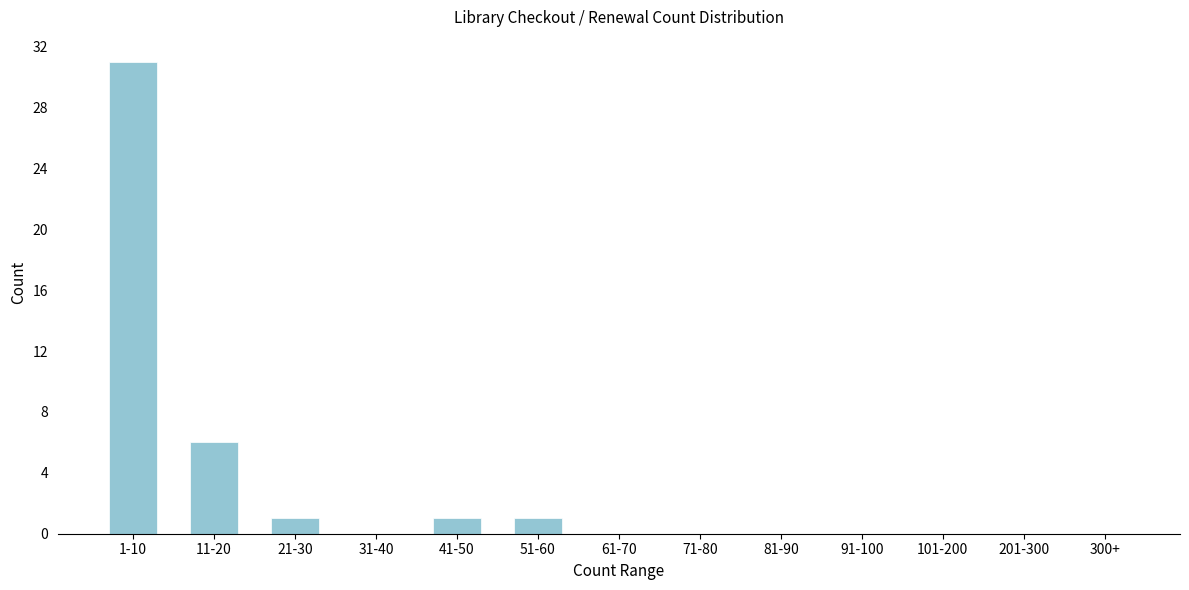

Reading left to right, what are all the values shown in this chart?

1-10=31	11-20=6	21-30=1	31-40=0	41-50=1	51-60=1	61-70=0	71-80=0	81-90=0	91-100=0	101-200=0	201-300=0	300+=0